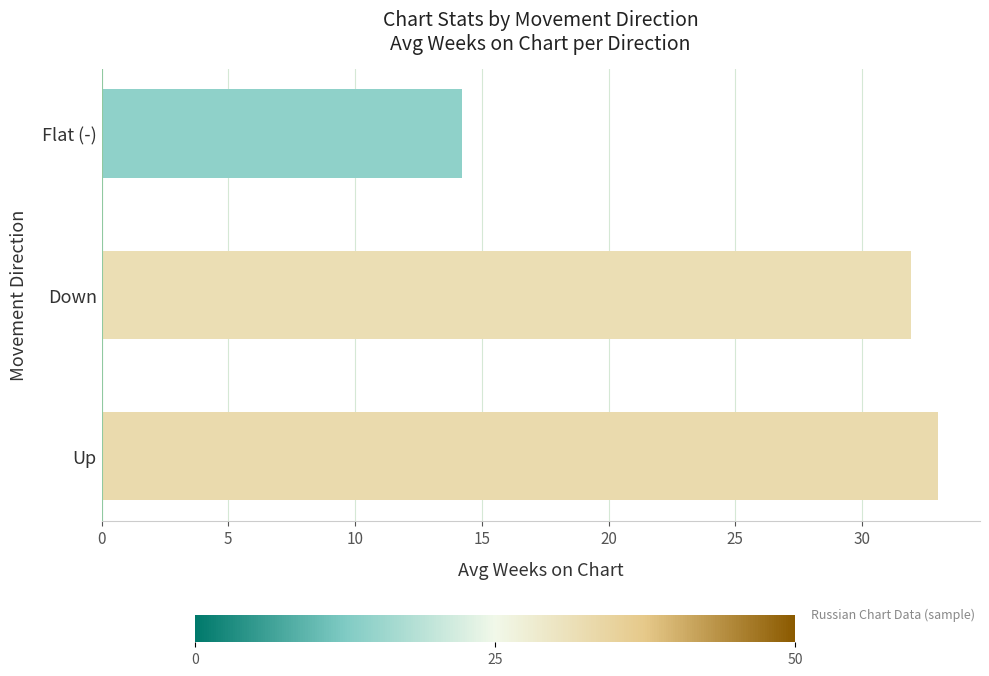

True or false: the data shows 33.0 at Up.

True